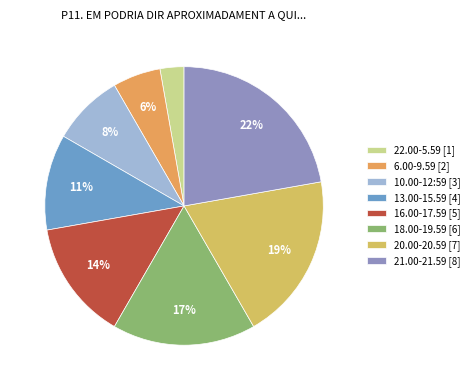

What percentage is NOT represented by 6.00-9.59?

94.4%